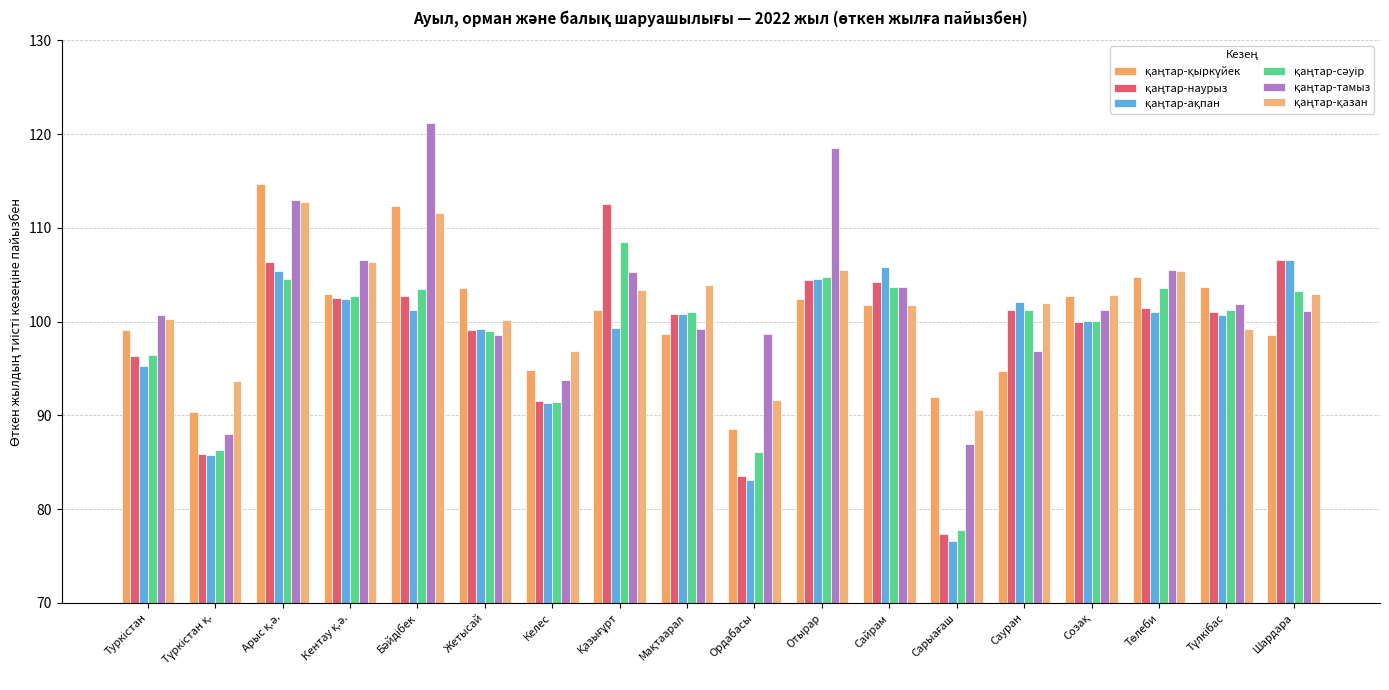

Does the chart contain any negative values?

No